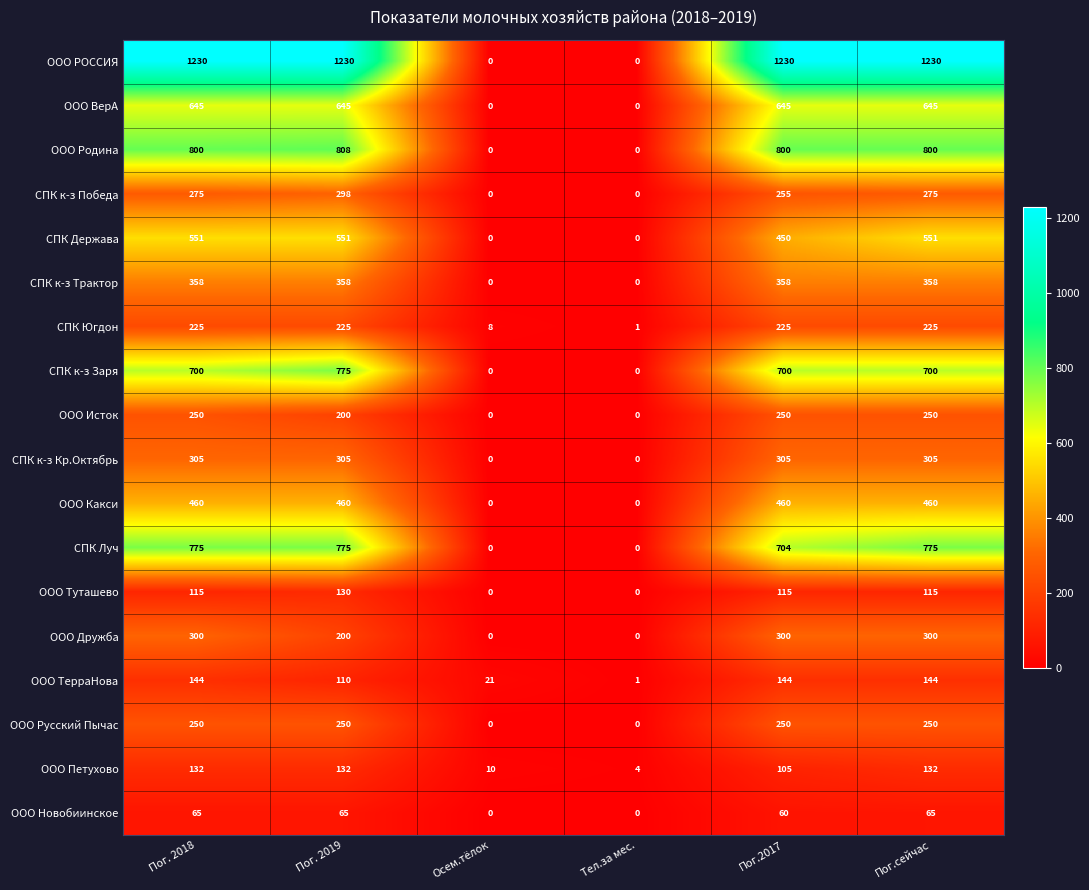

Which series changed the most between Пог. 2019 and Пог.2017?

СПК Держава